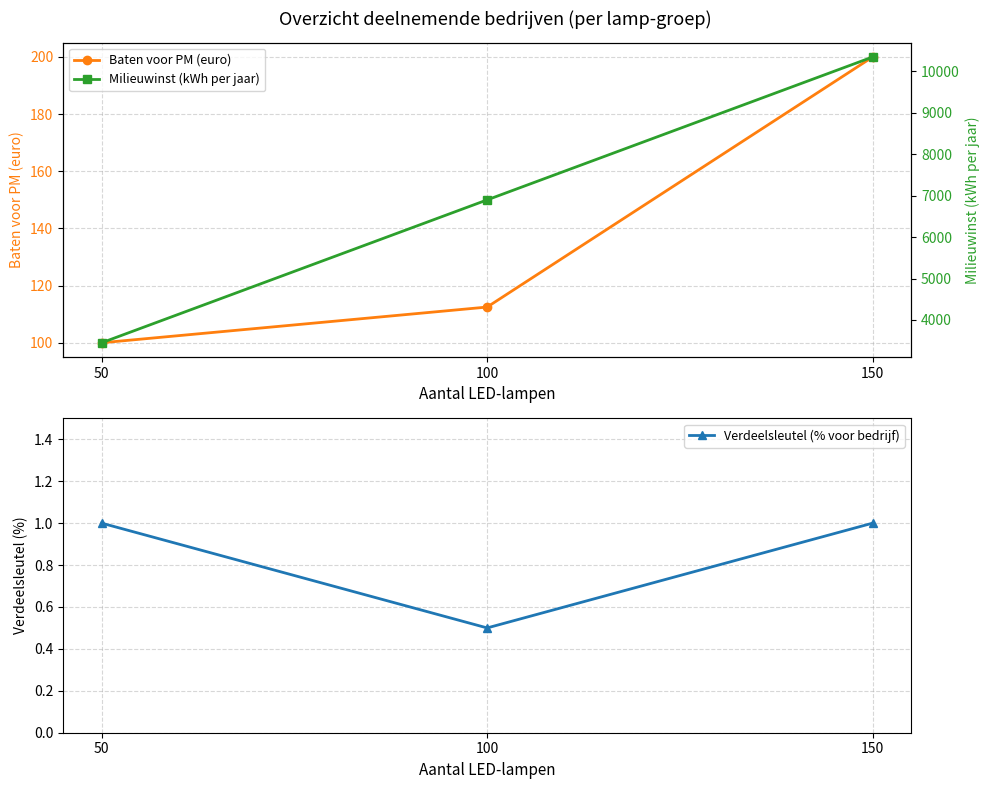

What is the spread (max minus min) of values at 100?

6899.5